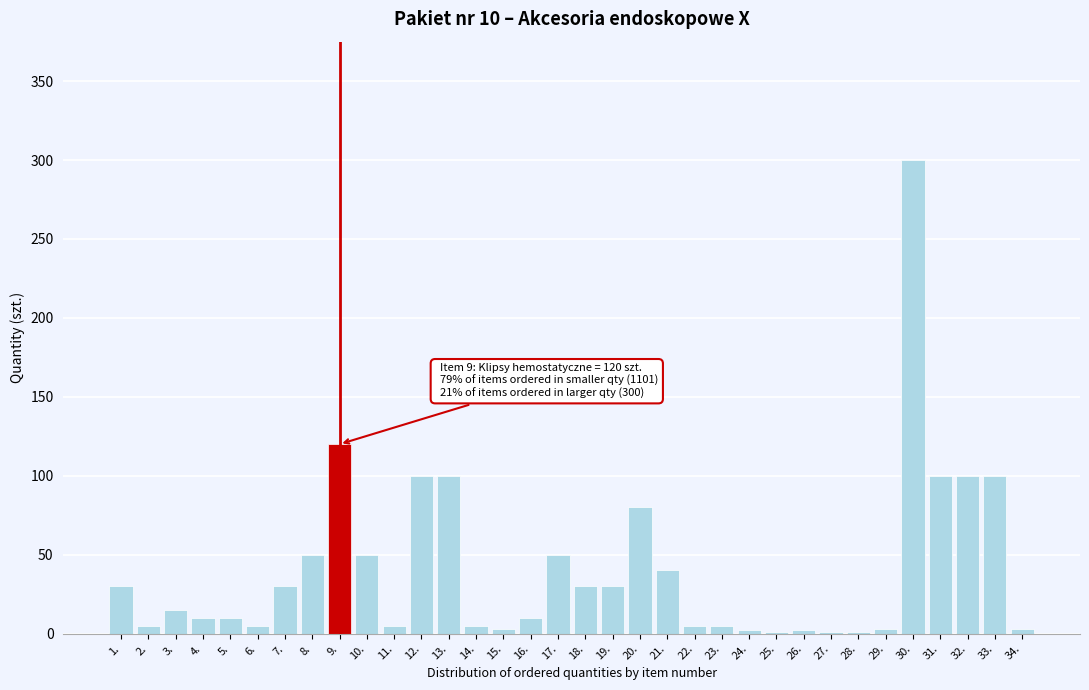

The value at 30. is 300. True or false?

True